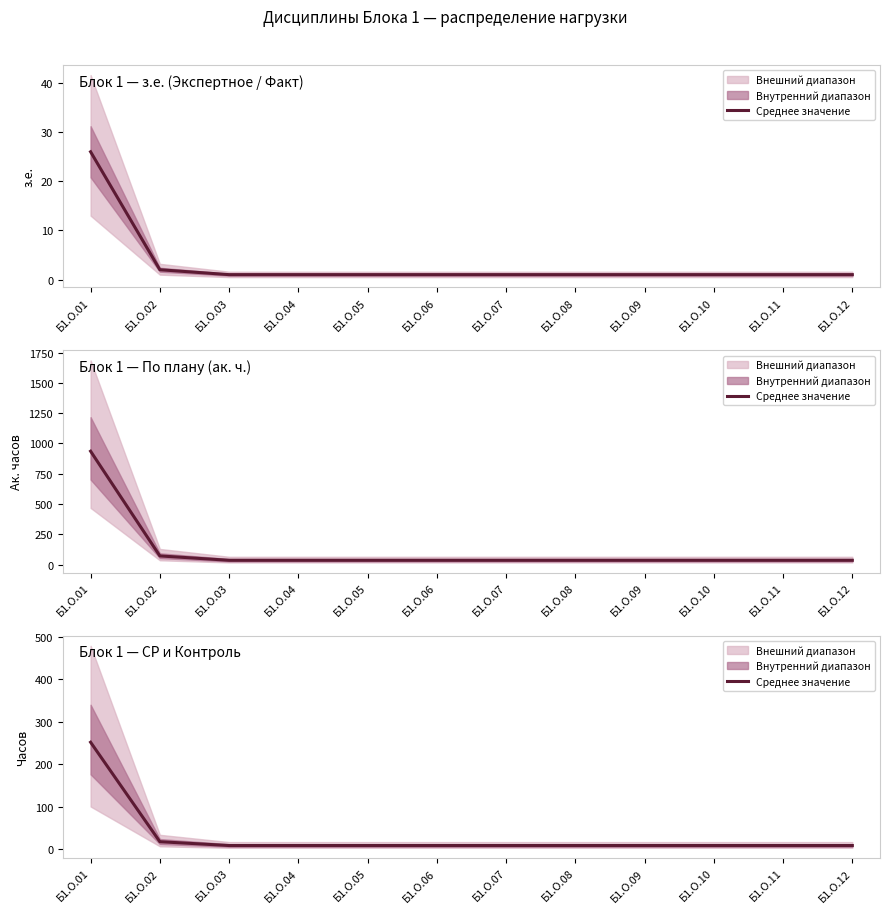

Rank the categories by value from highest to lowest.

Б1.О.01, Б1.О.02, Б1.О.03, Б1.О.04, Б1.О.05, Б1.О.06, Б1.О.07, Б1.О.08, Б1.О.09, Б1.О.10, Б1.О.11, Б1.О.12